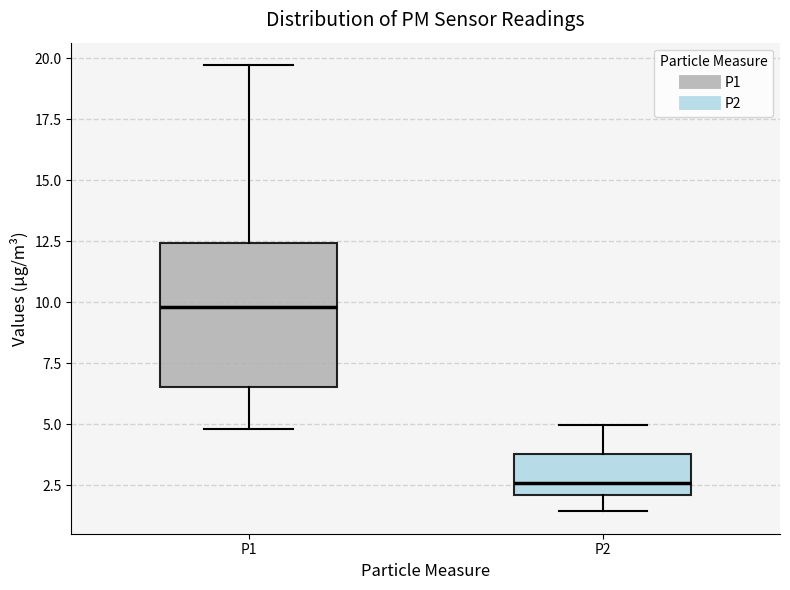

Which box's median line is the lowest?

P2